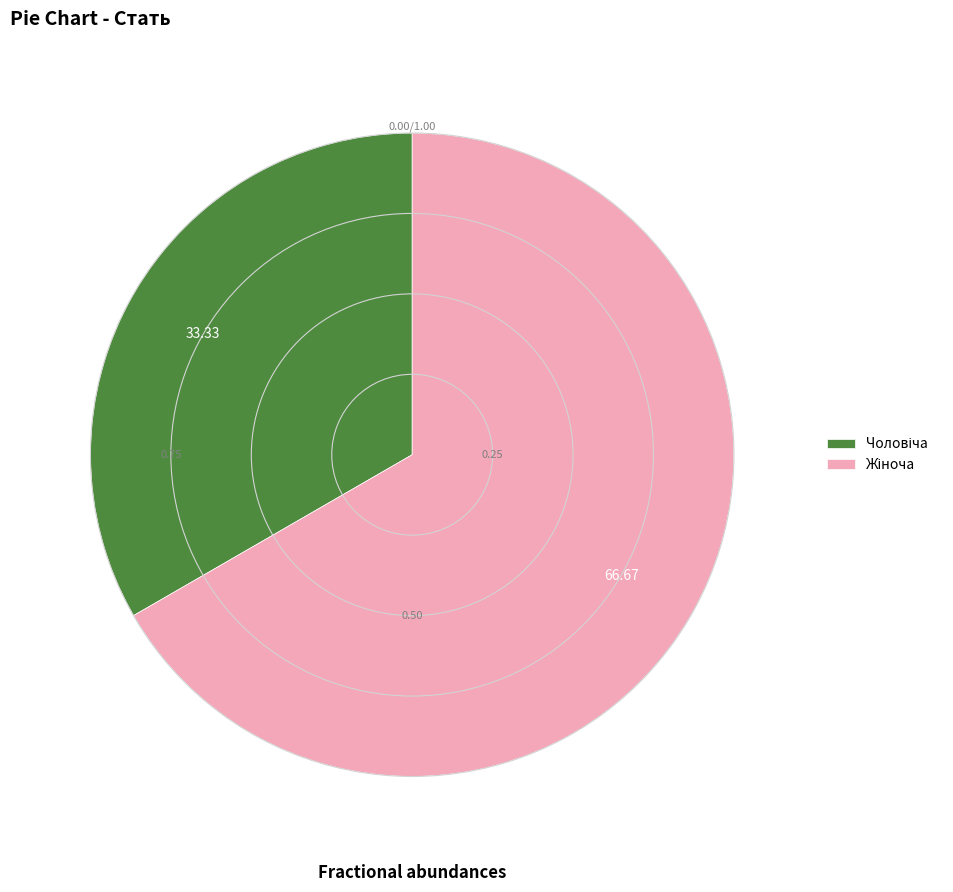

To the nearest percent, what is the average slice percentage?

50%